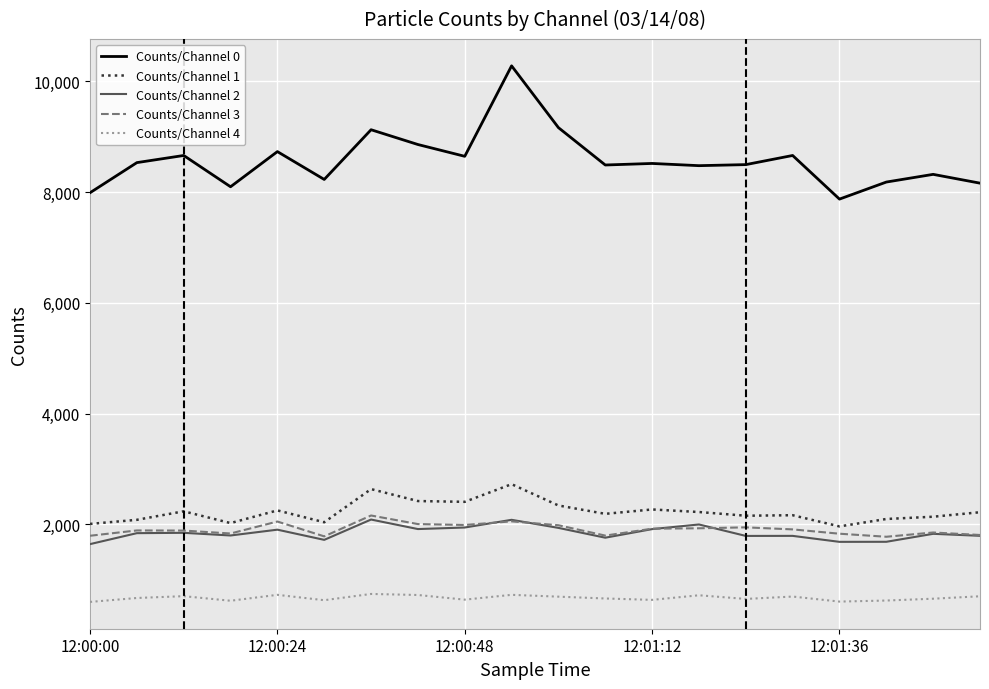

True or false: Counts/Channel 2 and Counts/Channel 0 cross at least once.

False